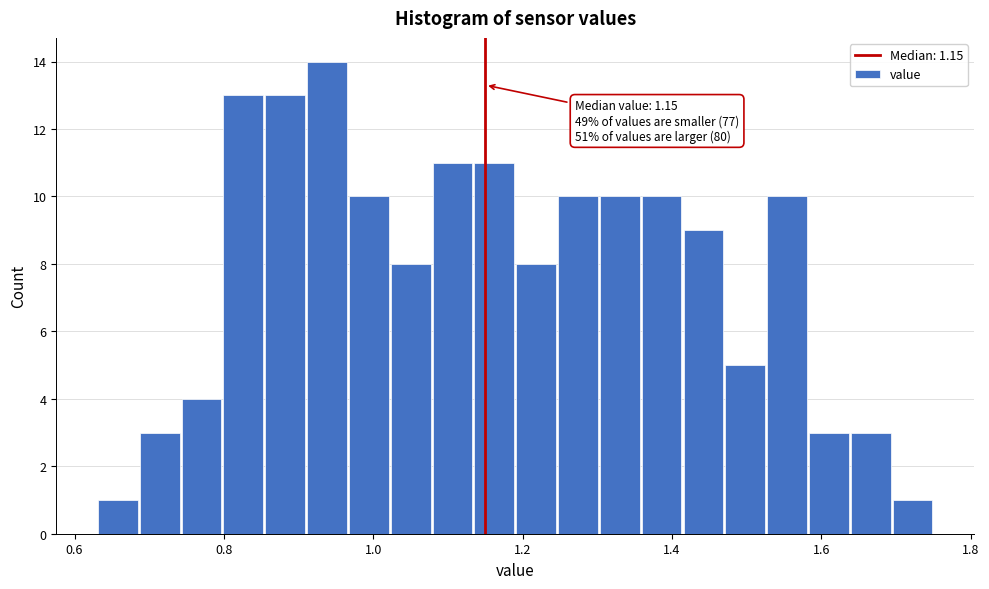

Around what value on the x-axis is the tallest bar? Give the approximate position of its centre, as read against the axis.

0.94